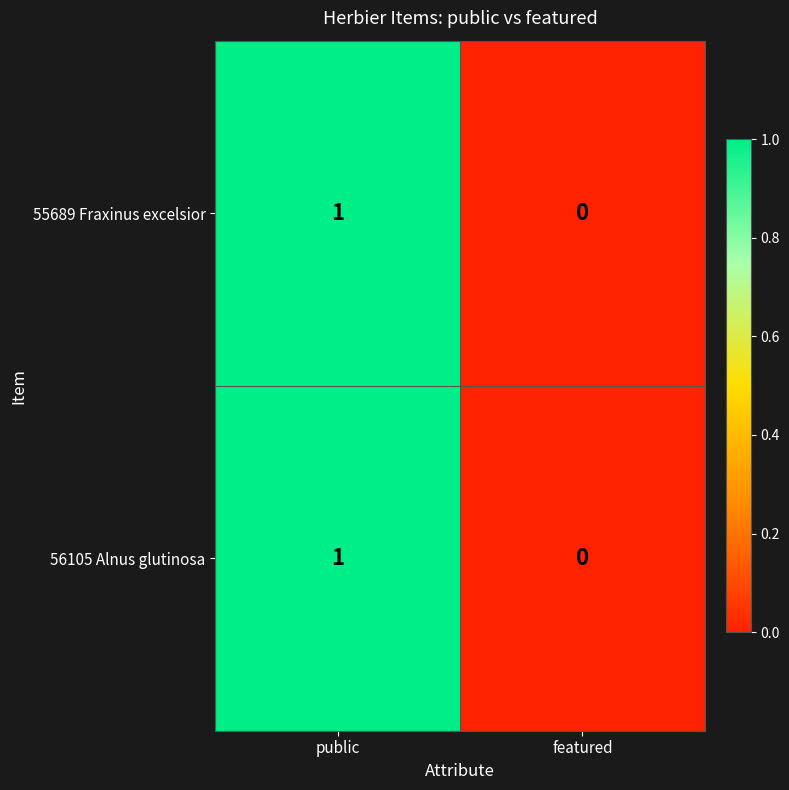

Reading left to right, extract all data points from this chart.

55689 Fraxinus excelsior: public=1	featured=0
56105 Alnus glutinosa: public=1	featured=0